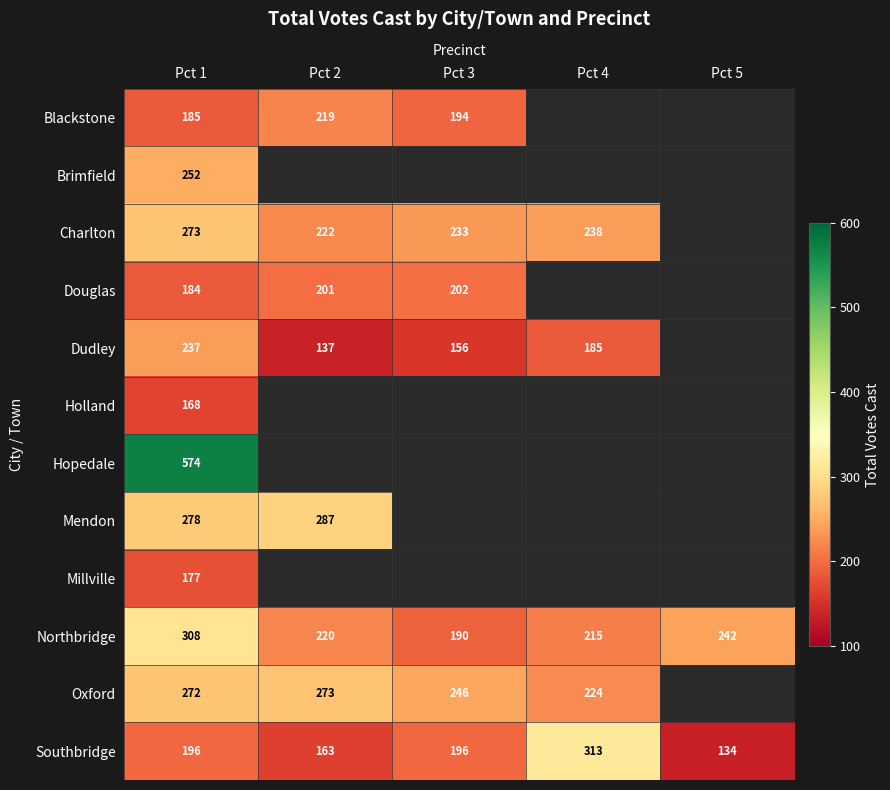

What is the difference between the maximum and minimum values in the Southbridge series?

179